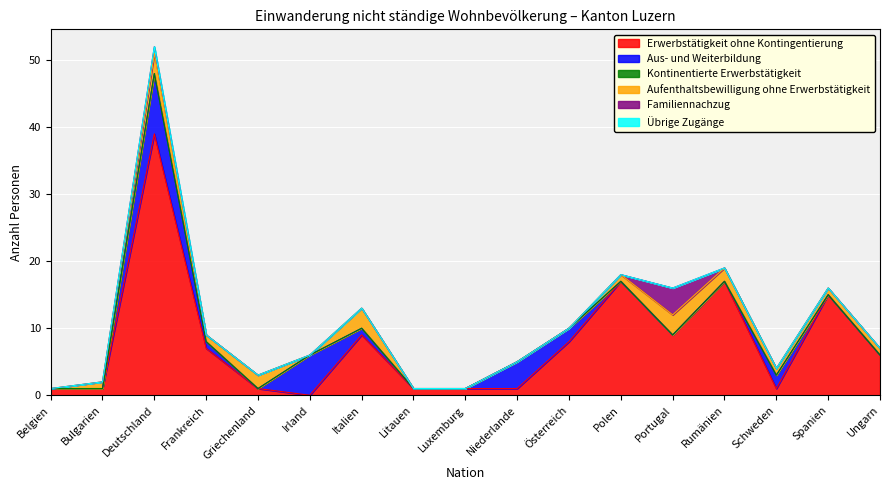

What is the label of the 16th point from the right?

Bulgarien